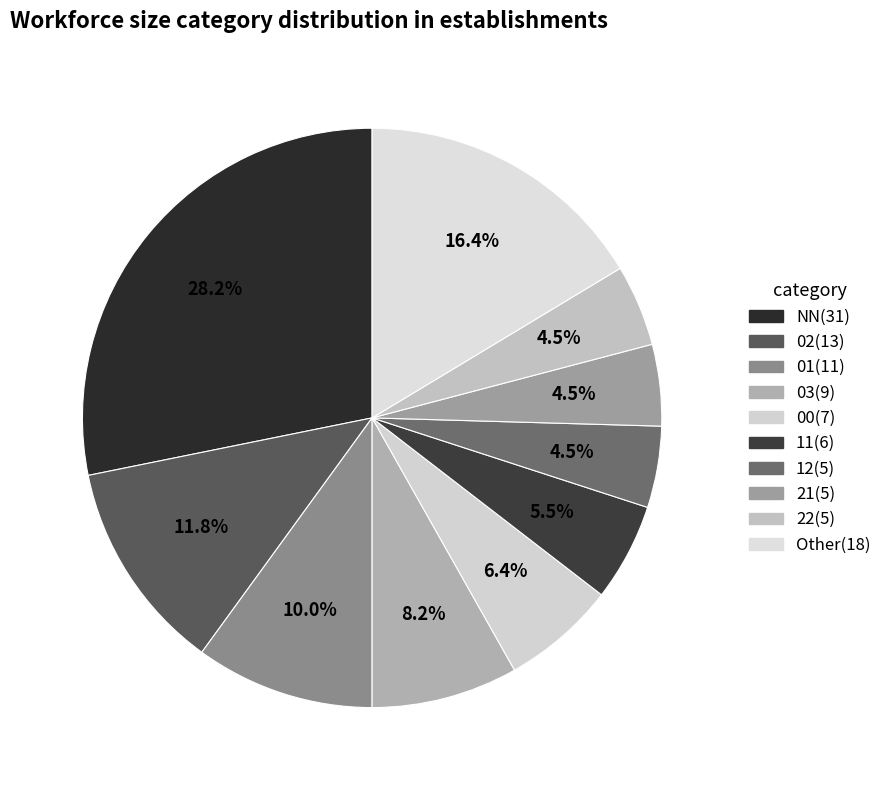

Which category has the smallest portion of the pie?

12